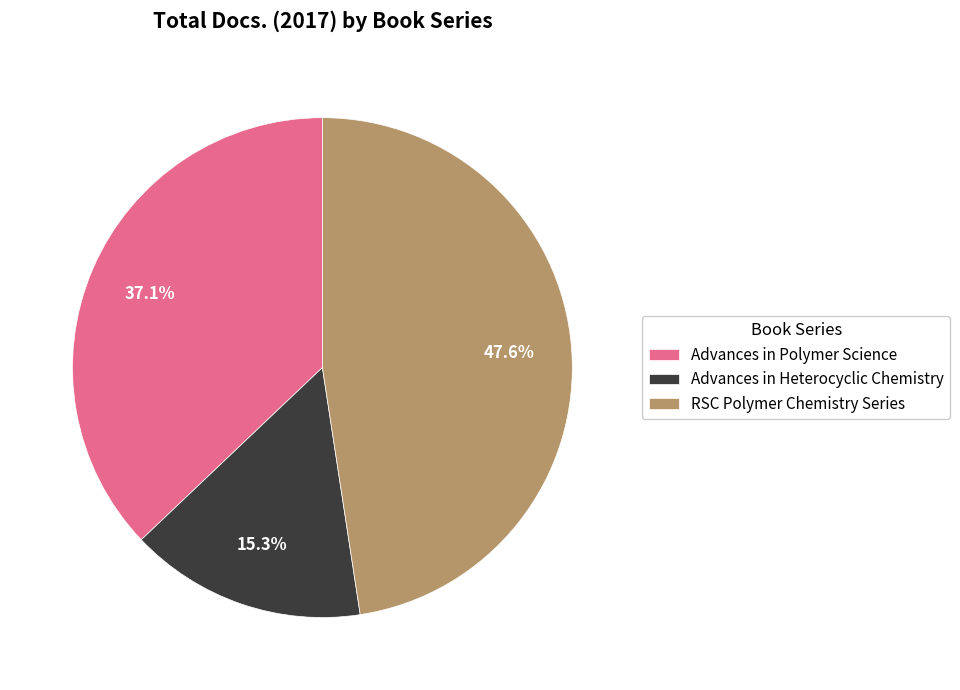

Is the sum of RSC Polymer Chemistry Series and Advances in Polymer Science greater than half?

Yes